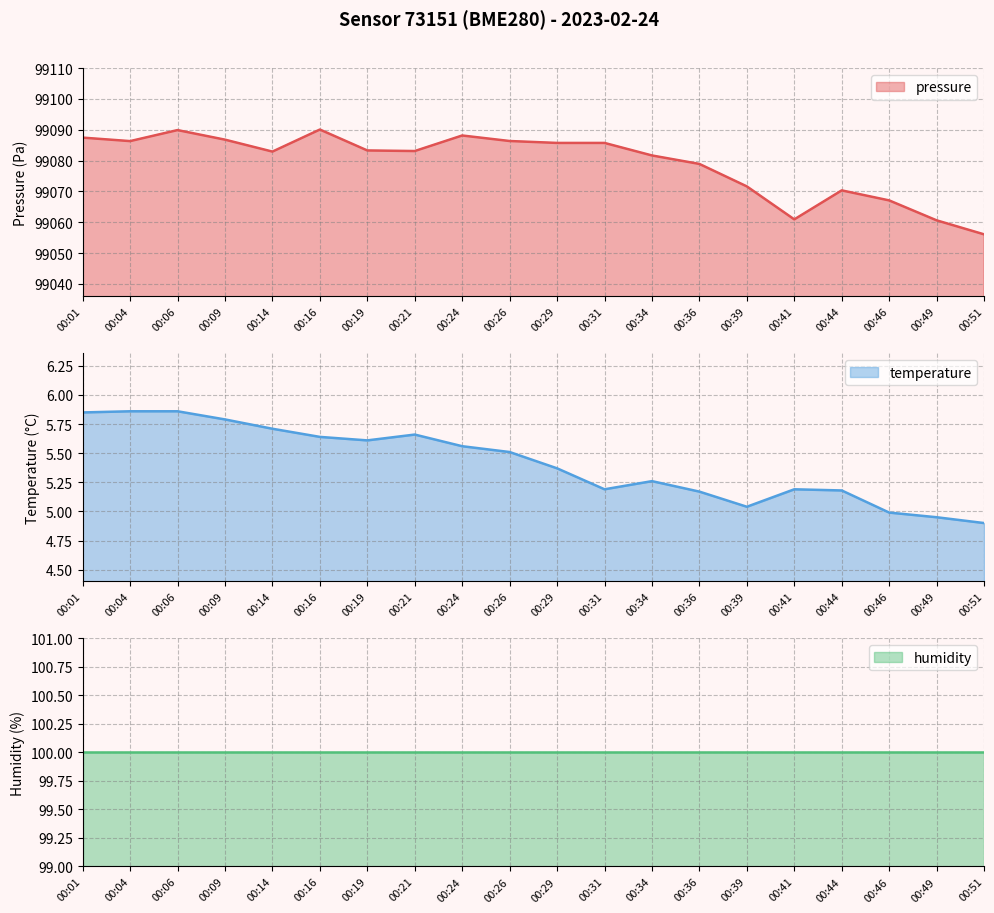

At which label does pressure reach its minimum?

00:51